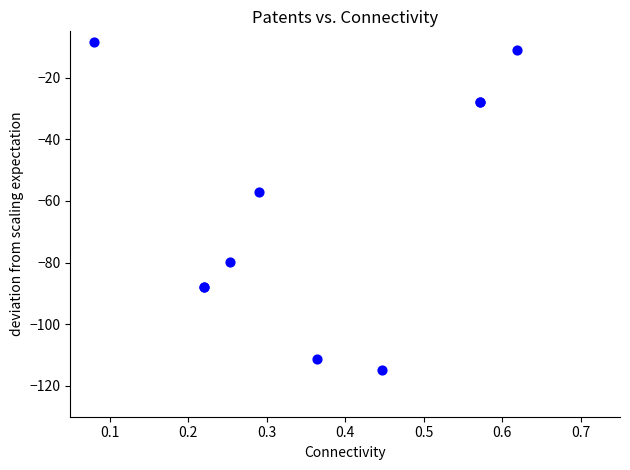

What Y value in the scatter plot is closest to -61?

-57.1